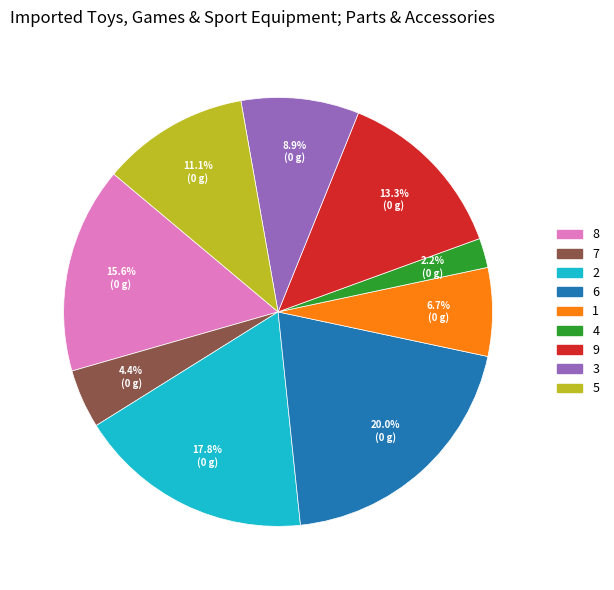

Which category has the biggest portion of the pie?

6